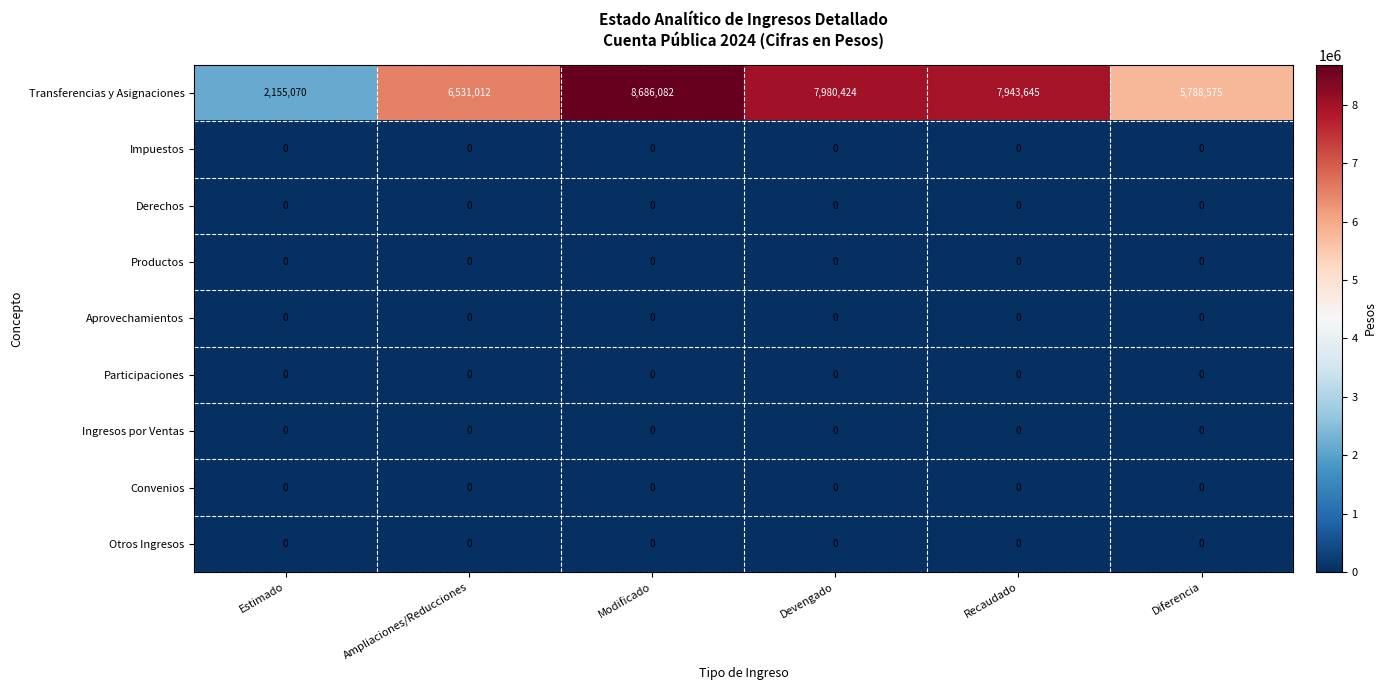

Between Recaudado and Diferencia, which series saw the biggest shift?

Transferencias y Asignaciones